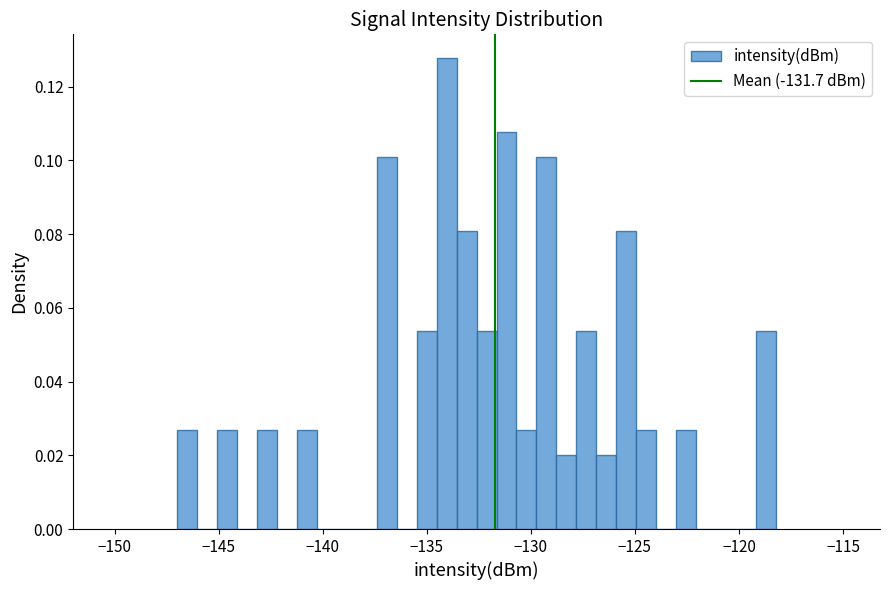

Around what value on the x-axis is the tallest bar? Give the approximate position of its centre, as read against the axis.

-134.0